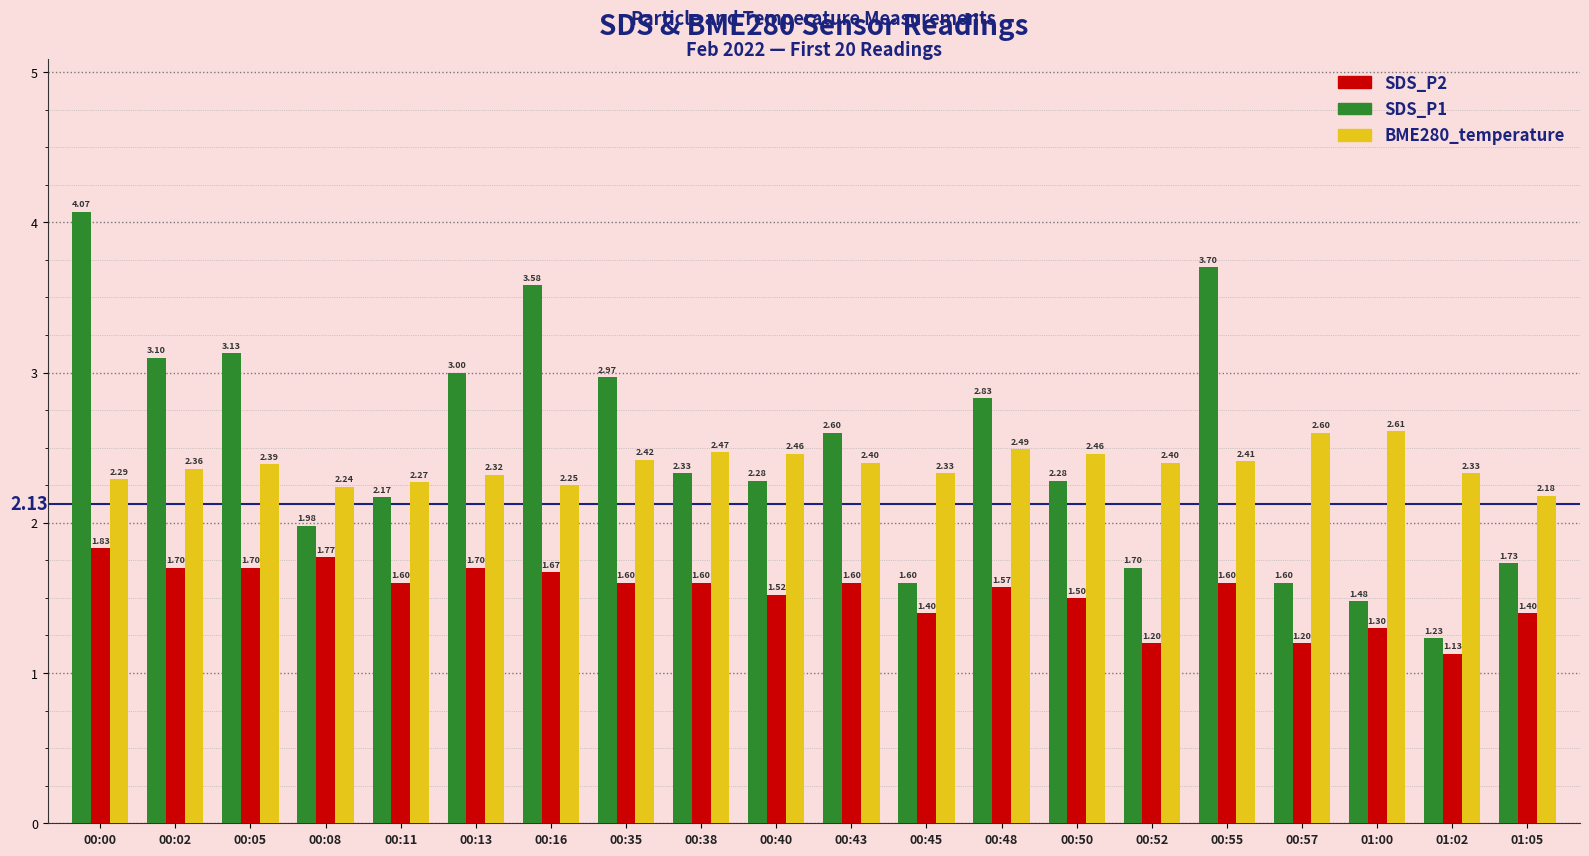

What are all the series names shown in the legend?

SDS_P2, SDS_P1, BME280_temperature